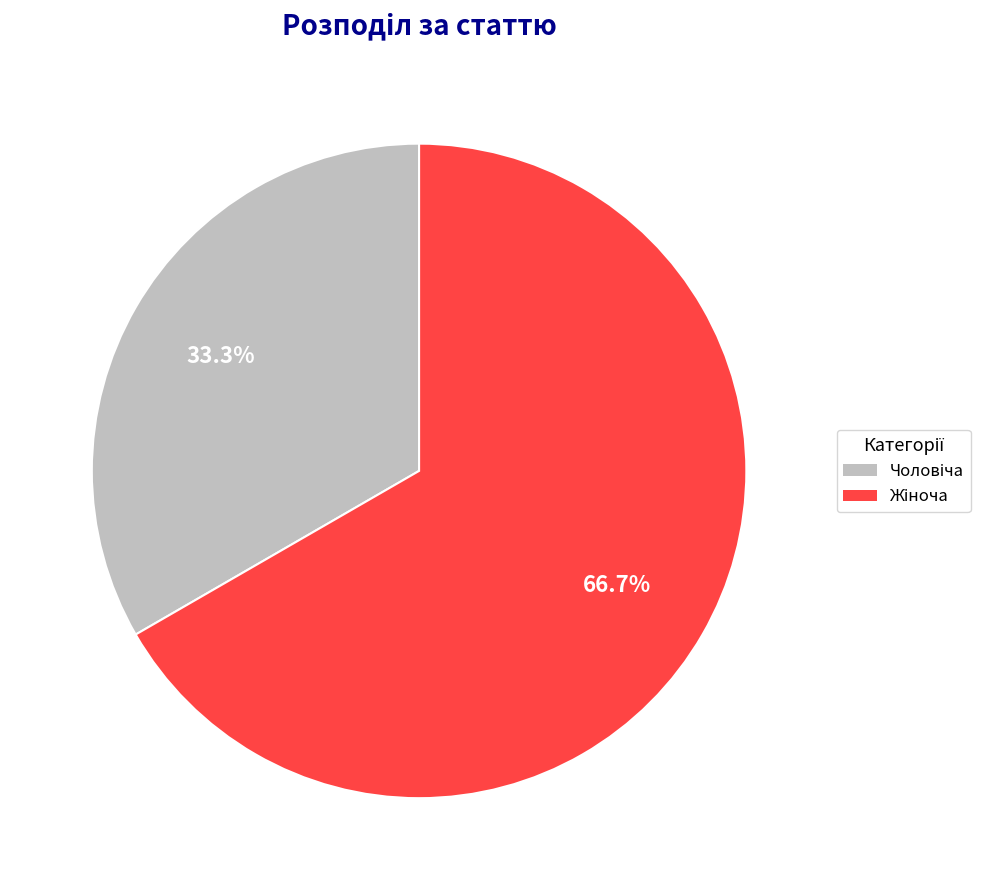

Does any single category account for the majority?

Yes